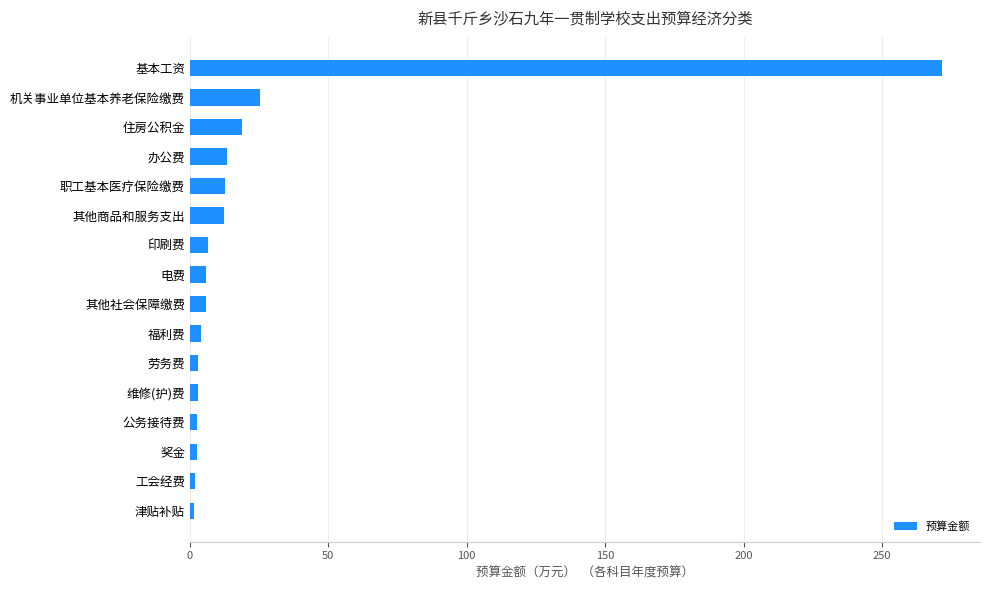

What is the approximate value at 基本工资?

271.8